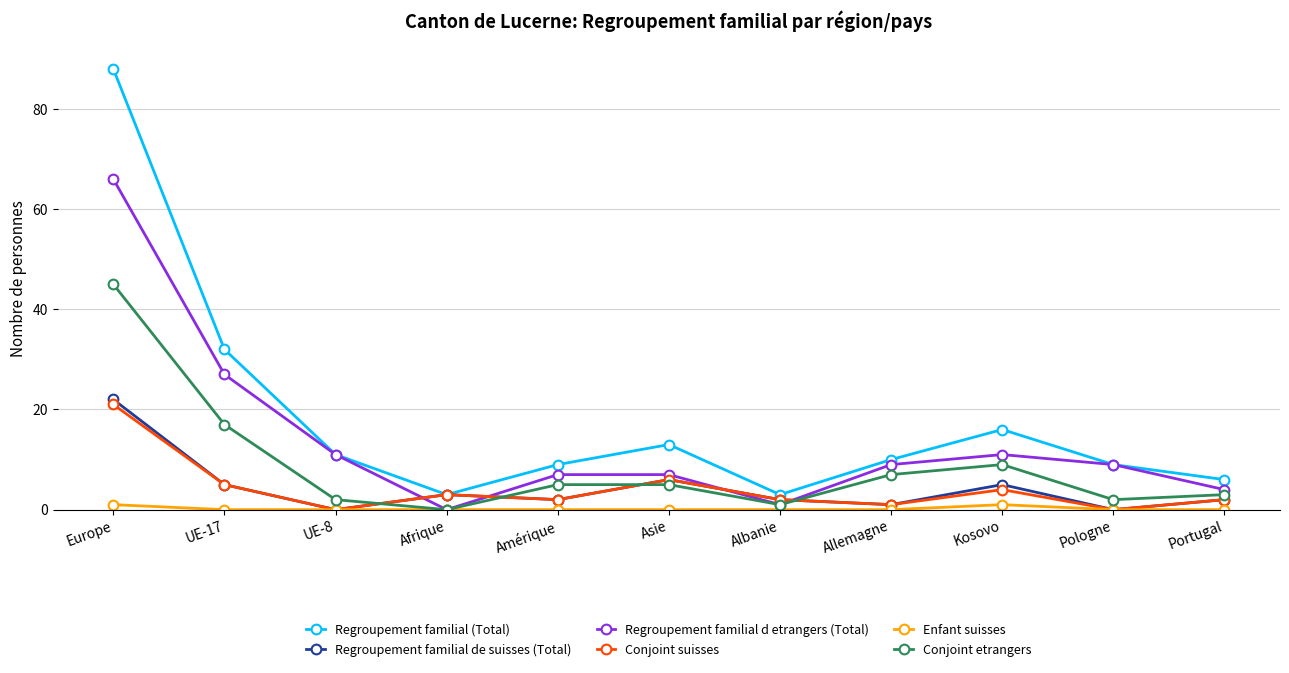

What is the maximum value shown in the chart?

88